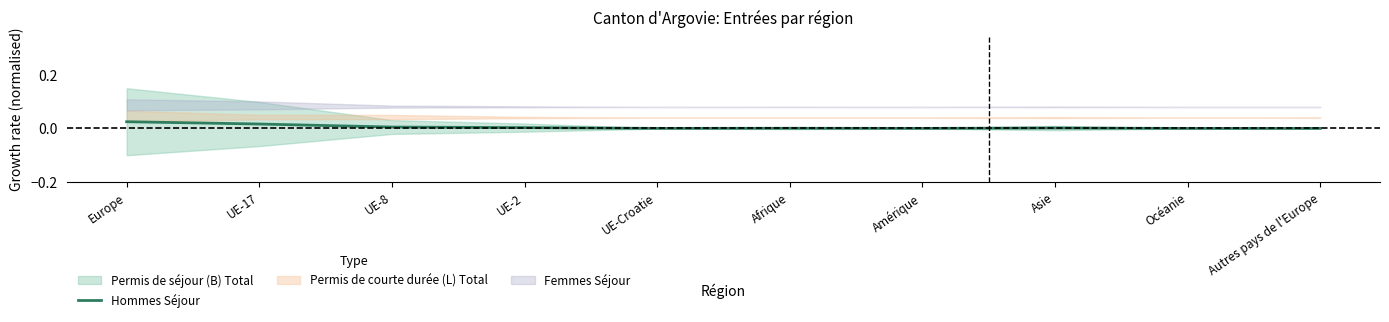

What is the sum of all values?

0.1